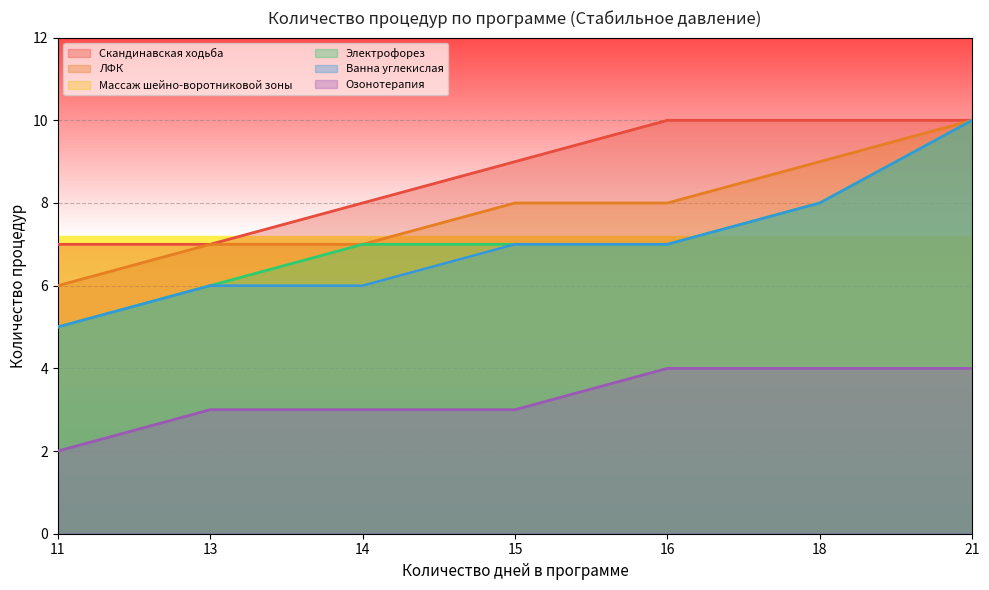

Reading left to right, what are all the values shown in this chart?

Скандинавская ходьба: 11=7	13=7	14=8	15=9	16=10	18=10	21=10
ЛФК: 11=6	13=7	14=7	15=8	16=8	18=9	21=10
Массаж шейно-воротниковой зоны: 11=5	13=6	14=6	15=7	16=7	18=8	21=10
Электрофорез: 11=5	13=6	14=7	15=7	16=7	18=8	21=10
Ванна углекислая: 11=5	13=6	14=6	15=7	16=7	18=8	21=10
Озонотерапия: 11=2	13=3	14=3	15=3	16=4	18=4	21=4